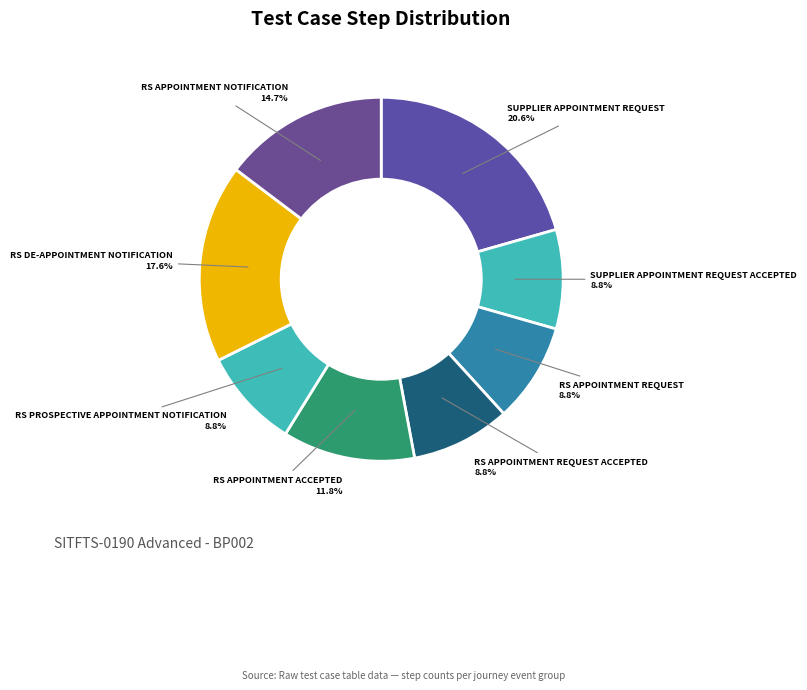

To the nearest percent, what is the average slice percentage?

12%